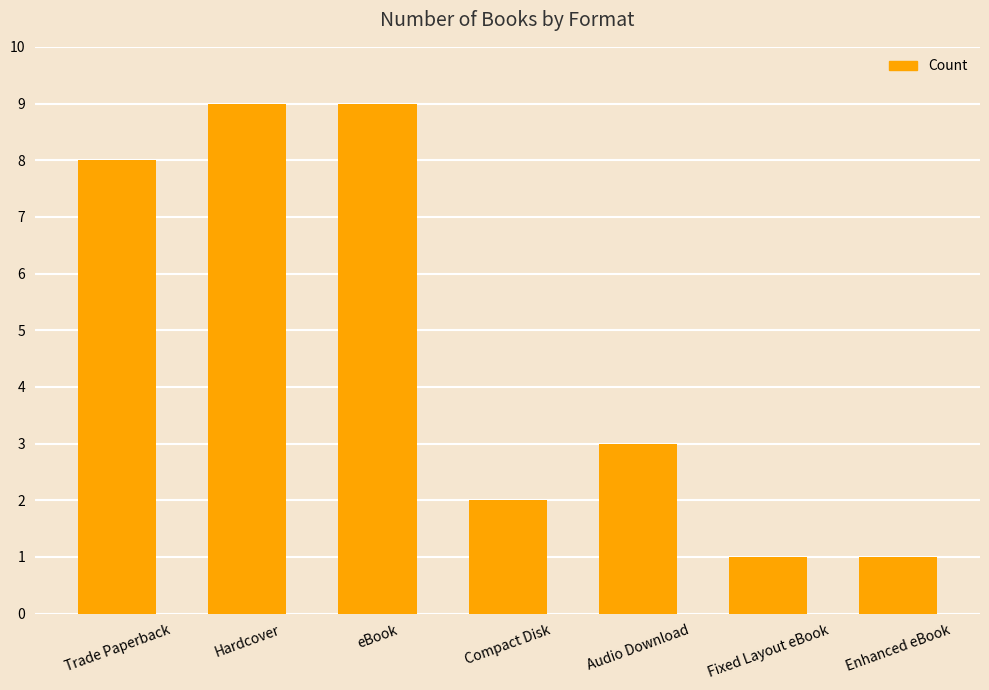

Is it true that the value at Audio Download is 5?

False